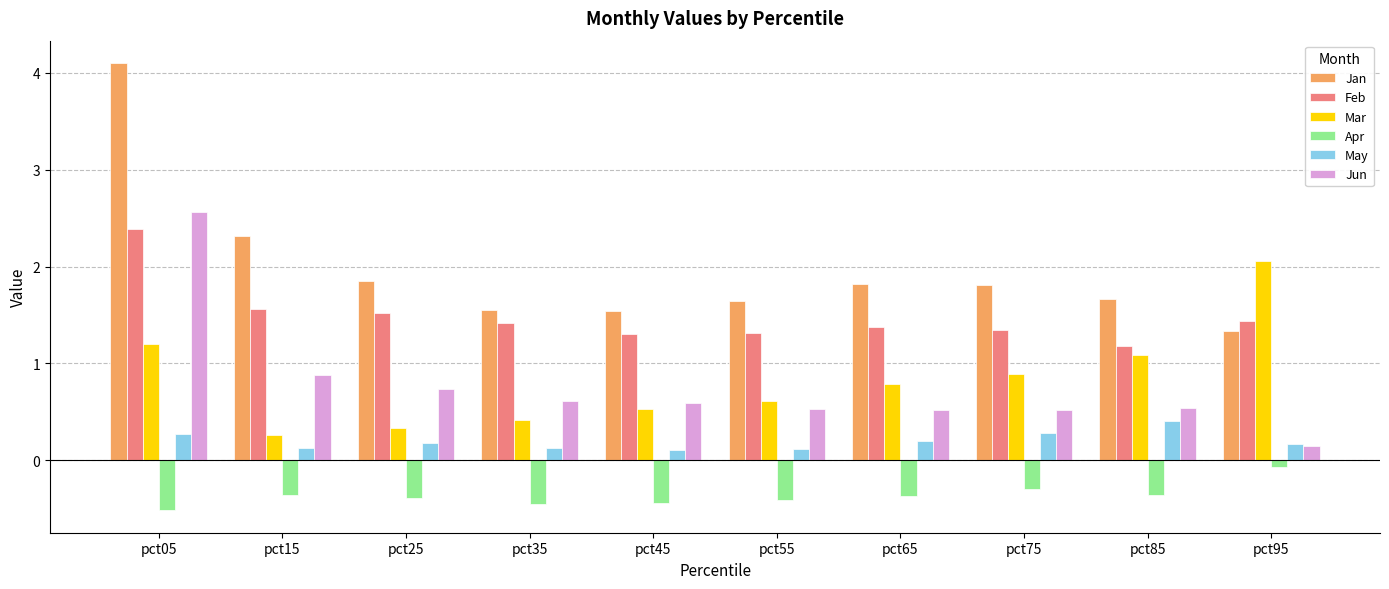

What is the value of the May bar at the 9th from the left?

0.4